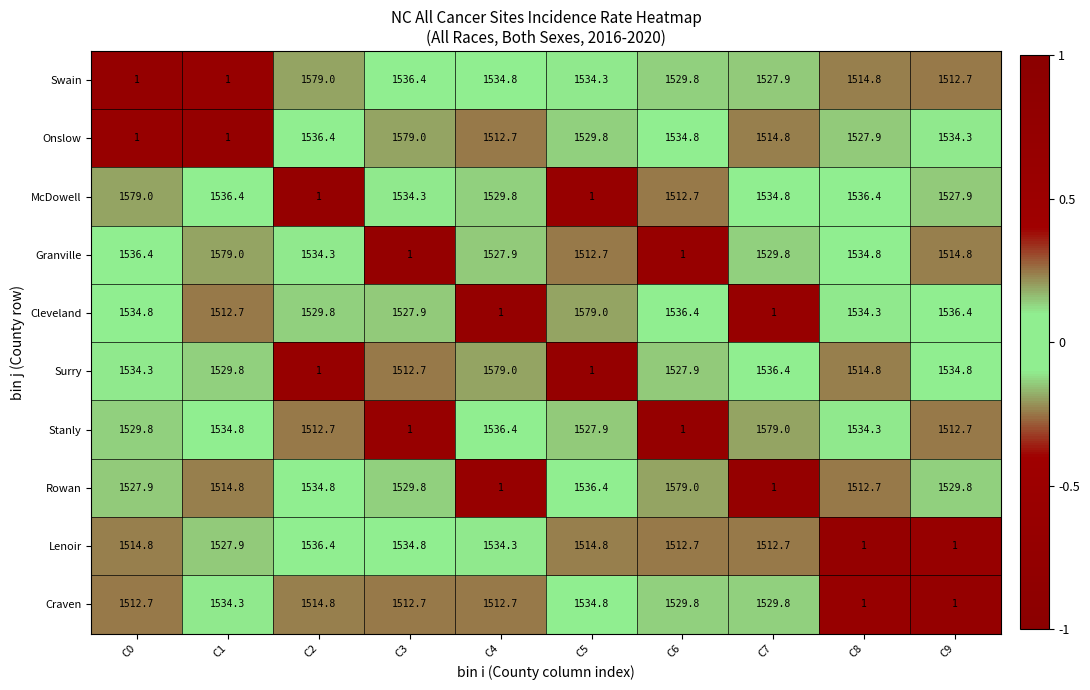

At which label does Surry first exceed 1529?

C0